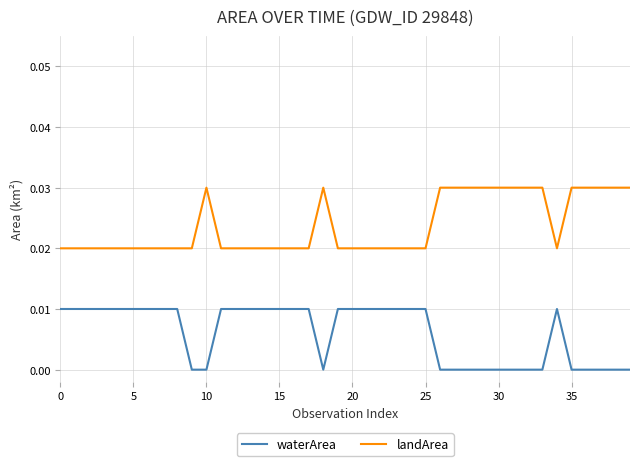

Which series has the largest total across all categories?

landArea